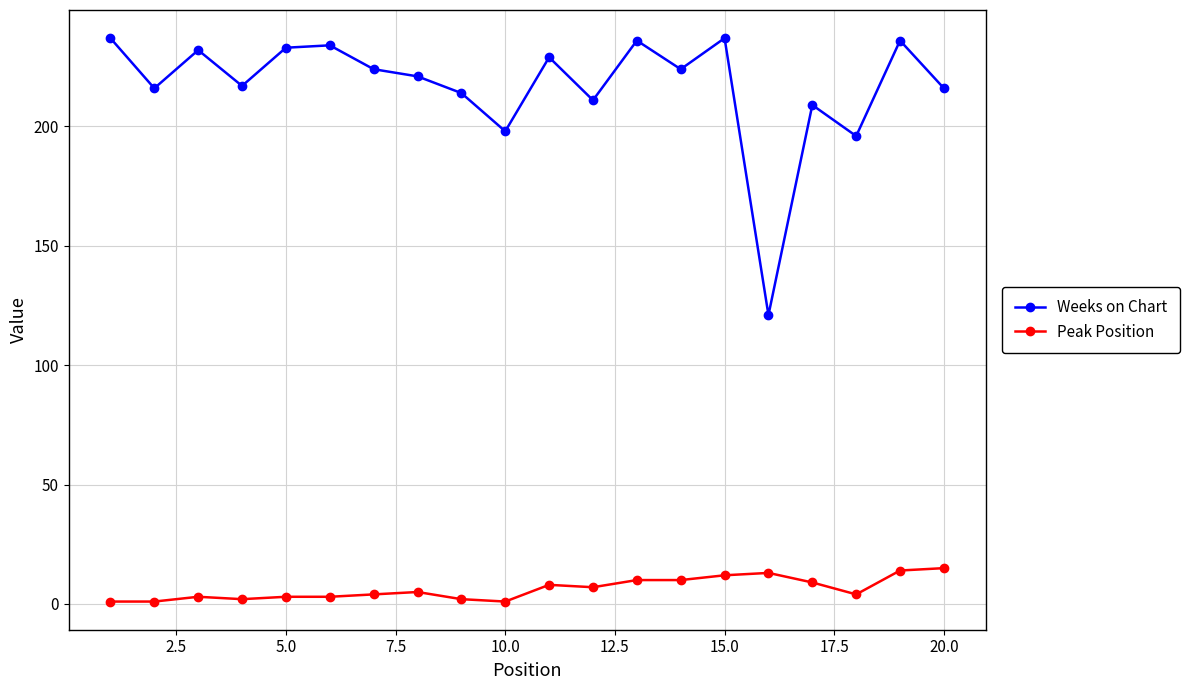

Does the chart have visible grid lines?

Yes